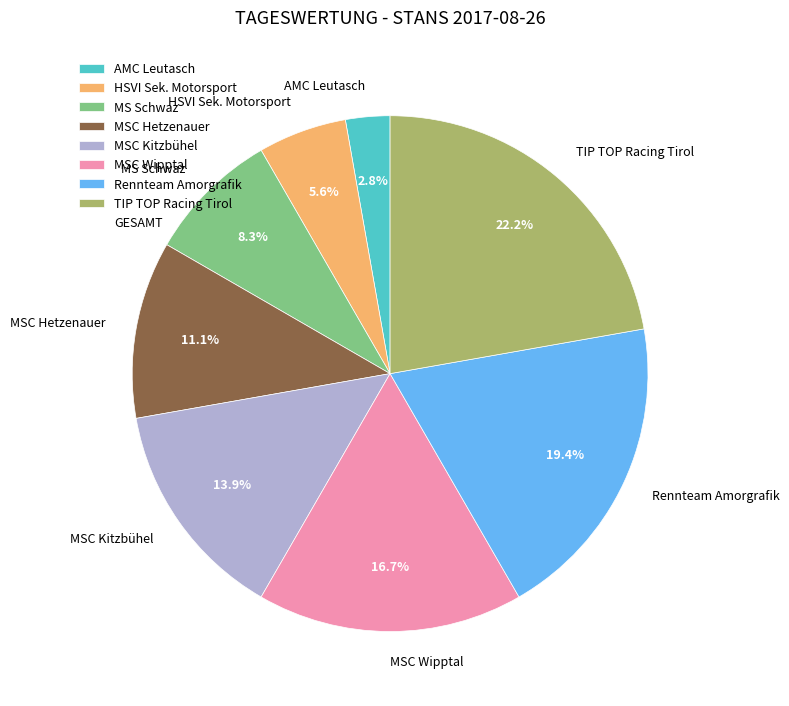

Which has a higher value, HSVI Sek. Motorsport or MSC Hetzenauer?

MSC Hetzenauer